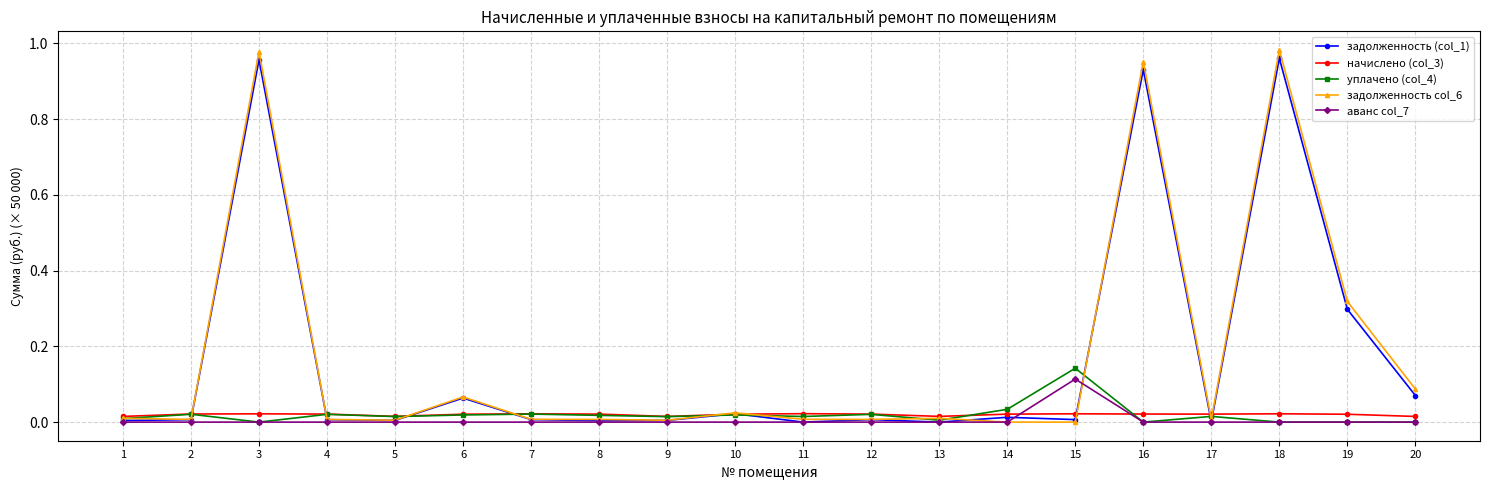

True or false: уплачено (col_4) has a value of 0.0 at 19.

True